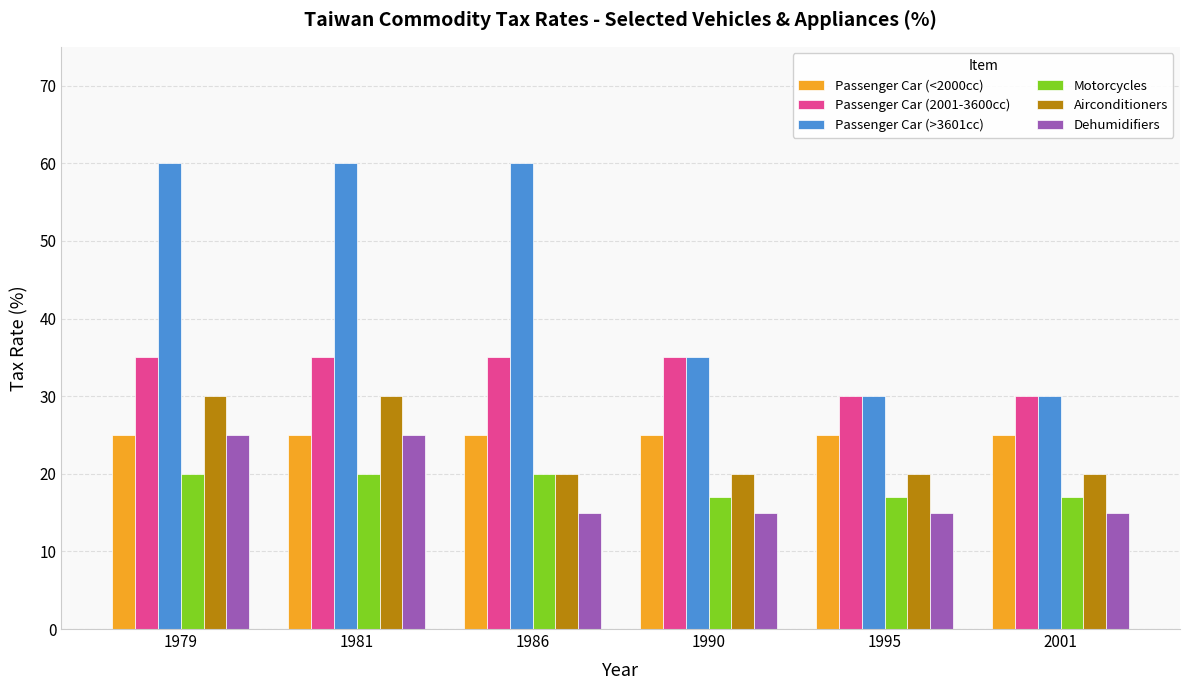

What is the total value across all series at 1986?

175